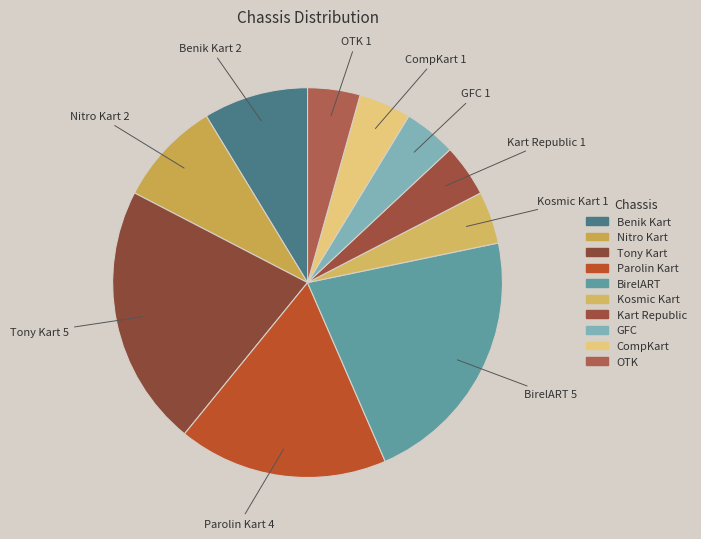

To the nearest percent, what percentage of the pie is Benik Kart?

9%